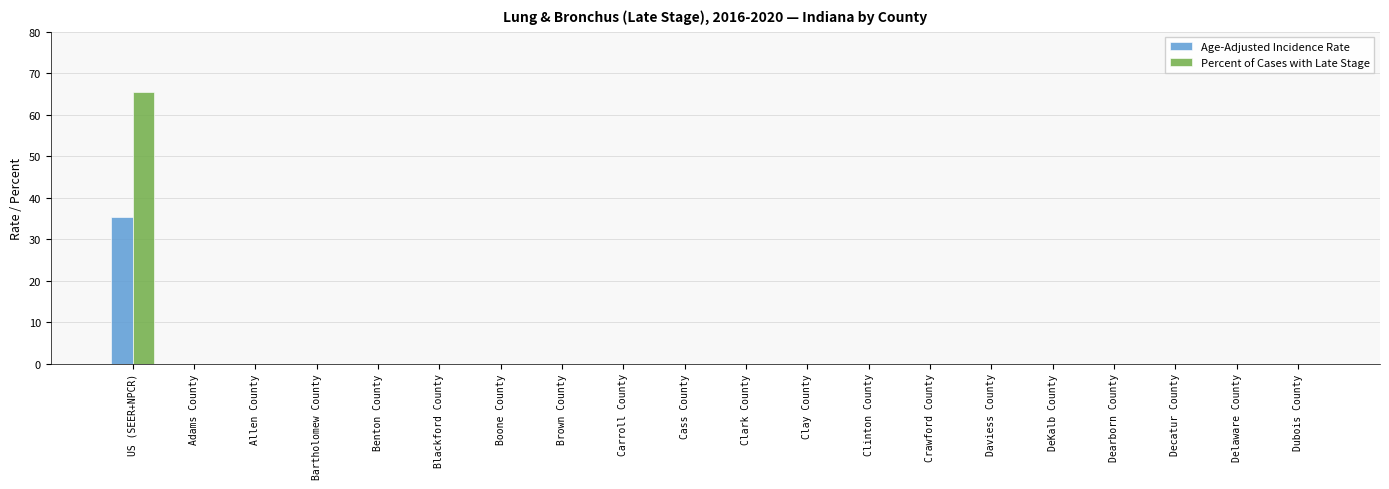

Are the bars horizontal?

No